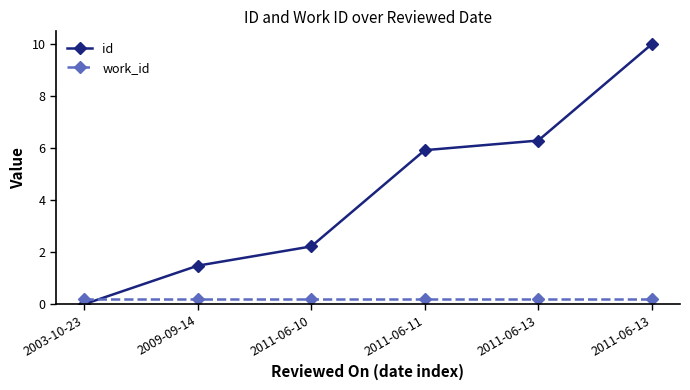

What is the maximum value shown in the chart?

10.0